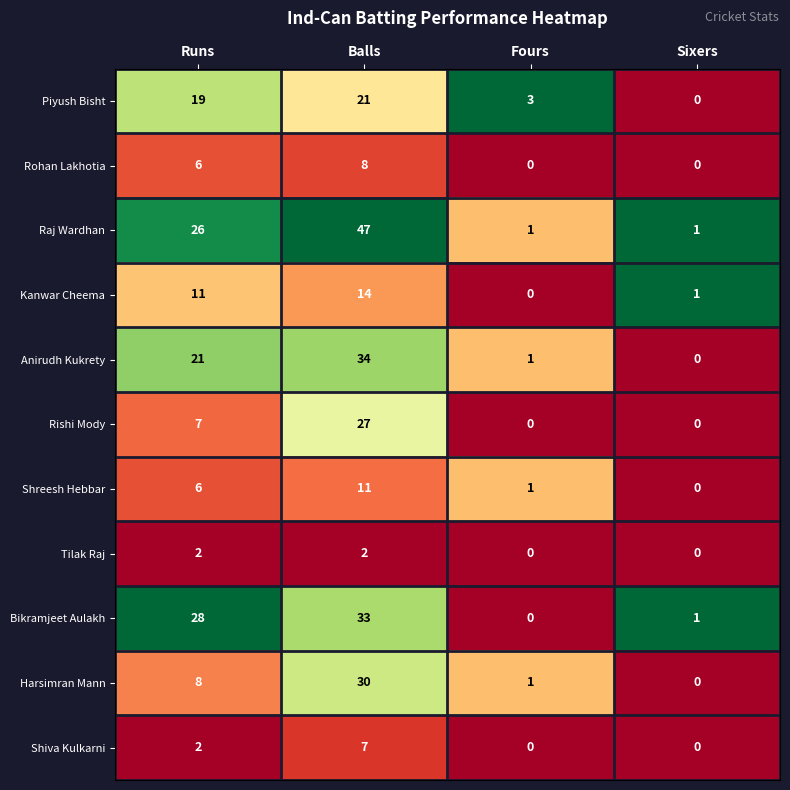

Which category has the highest value across all series?

Balls